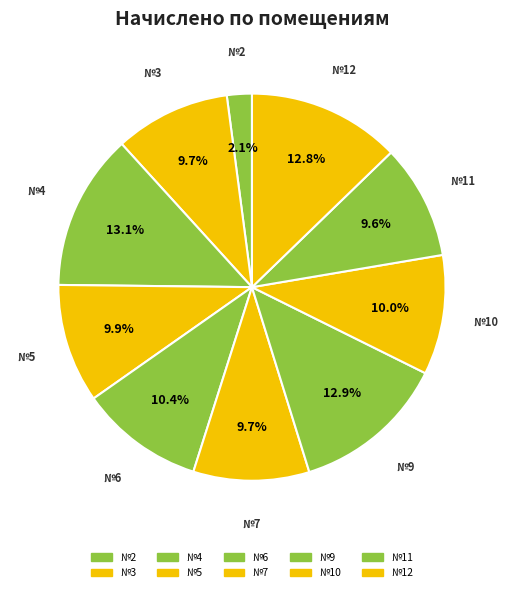

To the nearest percent, what is the average slice percentage?

10%